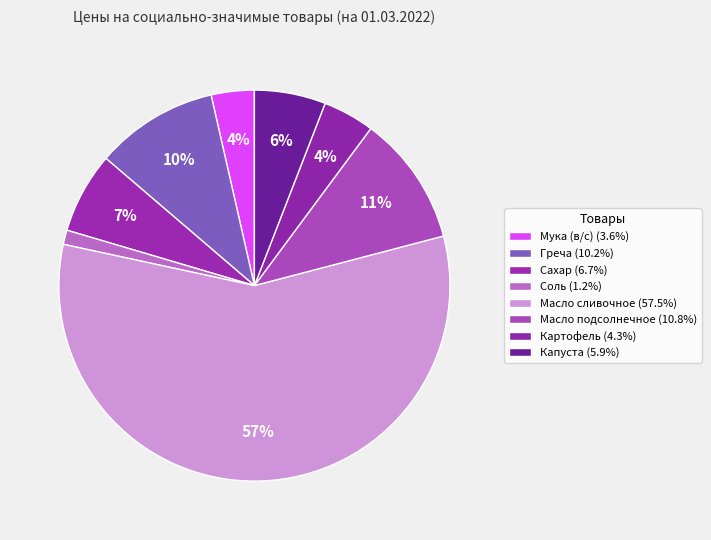

Rank the categories by value from highest to lowest.

Масло сливочное, Масло подсолнечное, Греча, Сахар, Капуста, Картофель, Мука (в/с), Соль